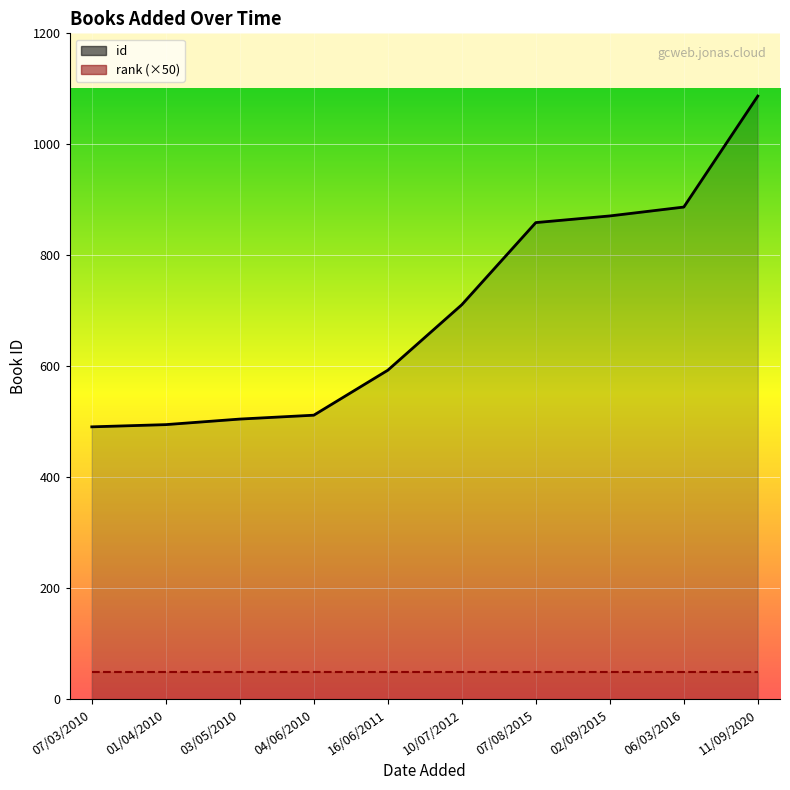

What is the label of the 6th point from the right?

16/06/2011